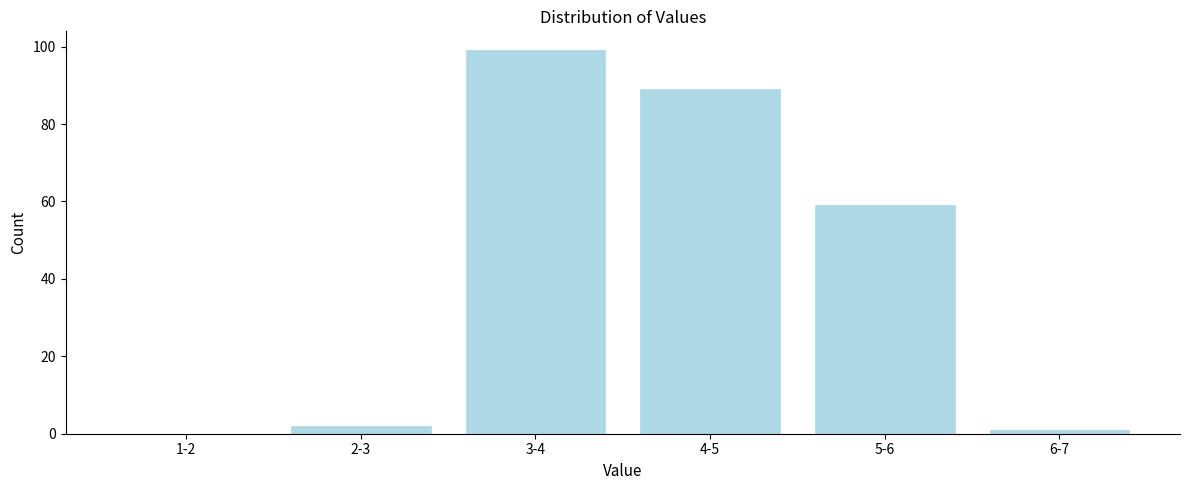

Reading left to right, transcribe all the data shown in this chart.

1-2=0	2-3=2	3-4=99	4-5=89	5-6=59	6-7=1